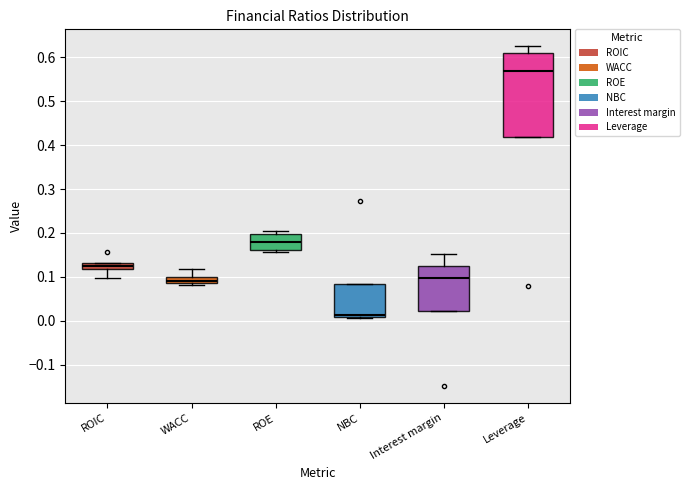

Which box is the tallest, from its lower edge to its upper edge?

Leverage